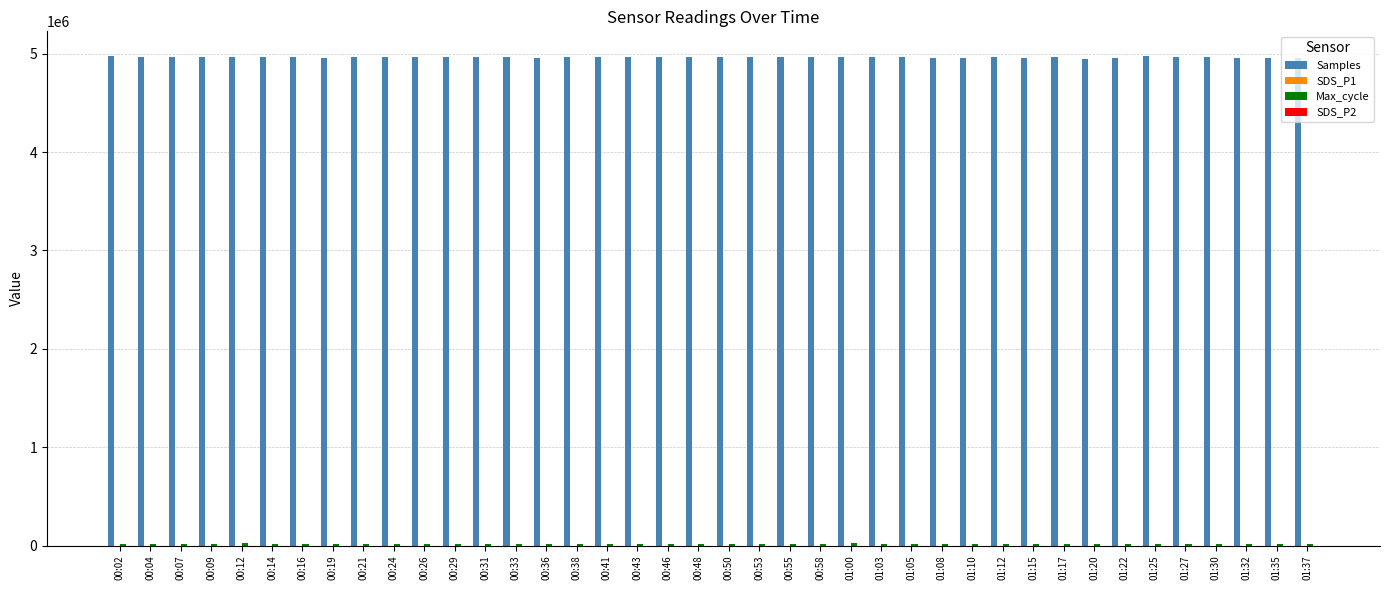

The value of Samples at 00:58 is 4963276.0. True or false?

True